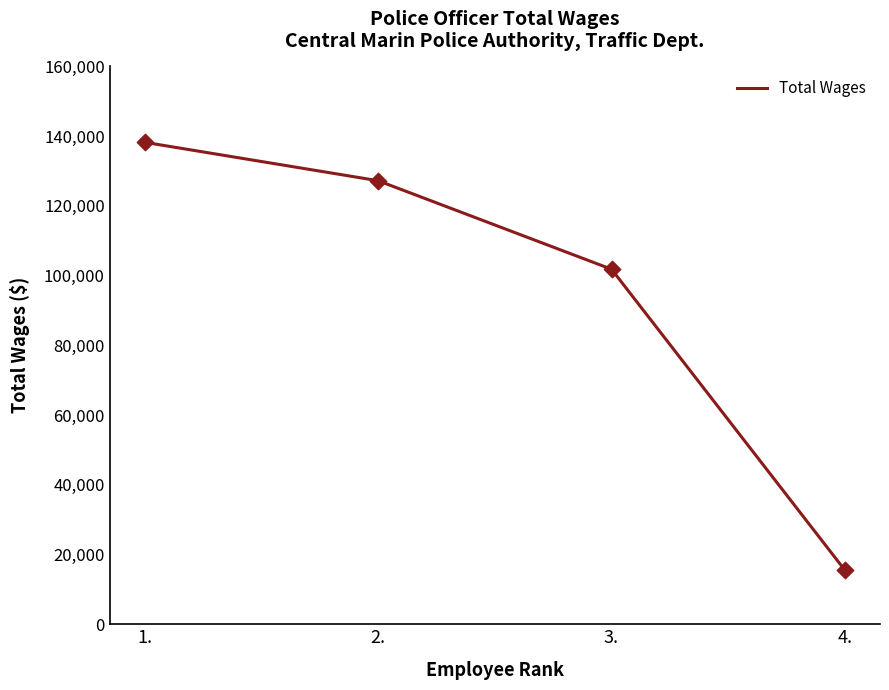

Approximately how many times larger is the value at 2. compared to 4.?

8.2